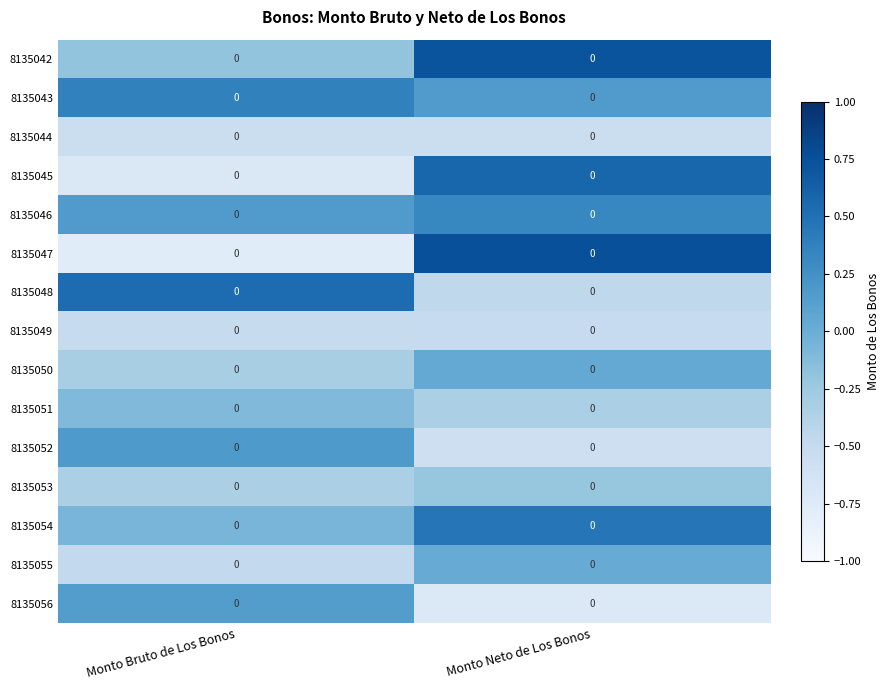

At which category is the sum across all series the highest?

Monto Neto de Los Bonos